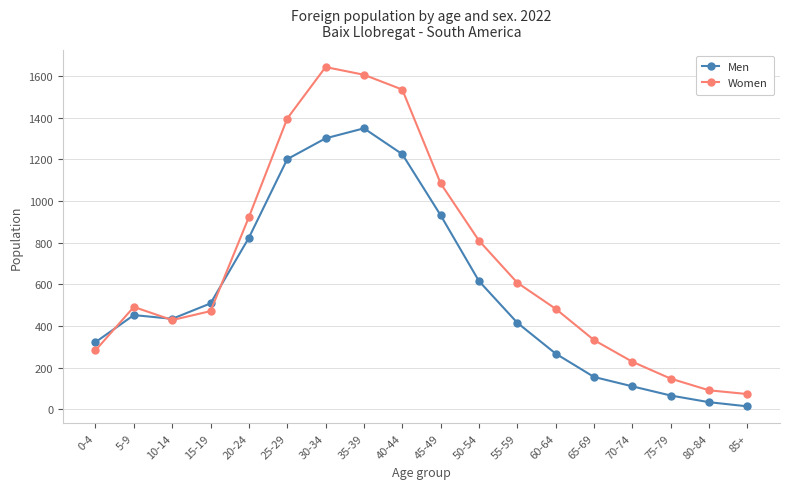

In Women, how many points are lower than both neighbors (excluding endpoints)?

1